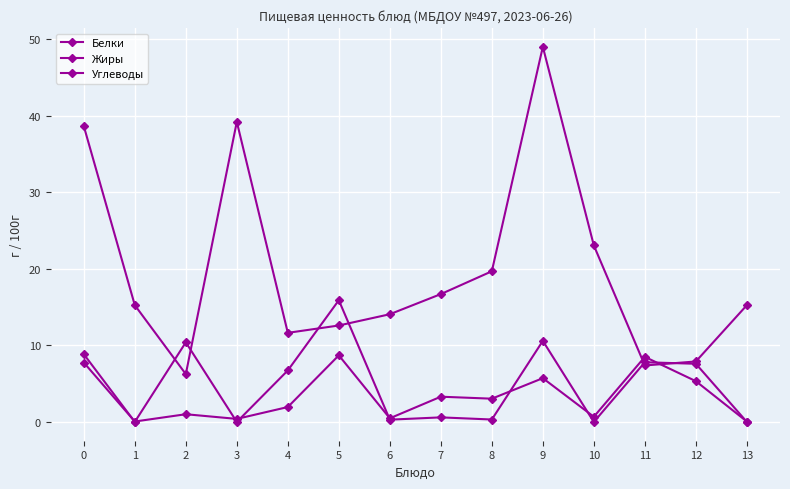

What is the value of the Углеводы point at the 6th from the left?

12.6